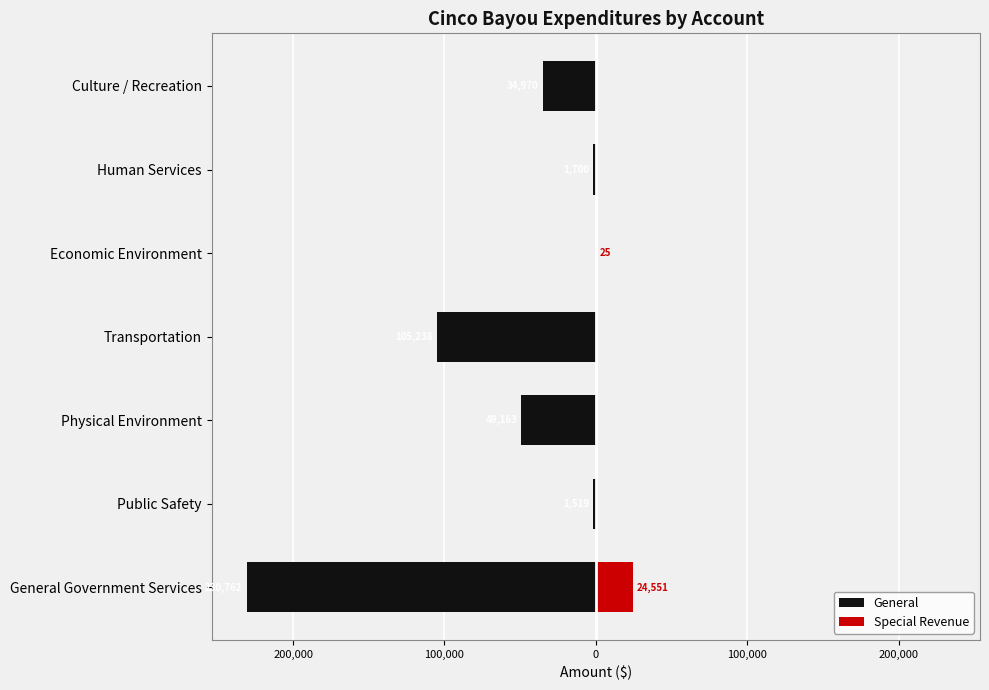

Rank the series by their maximum value, from lowest to highest.

General, Special Revenue